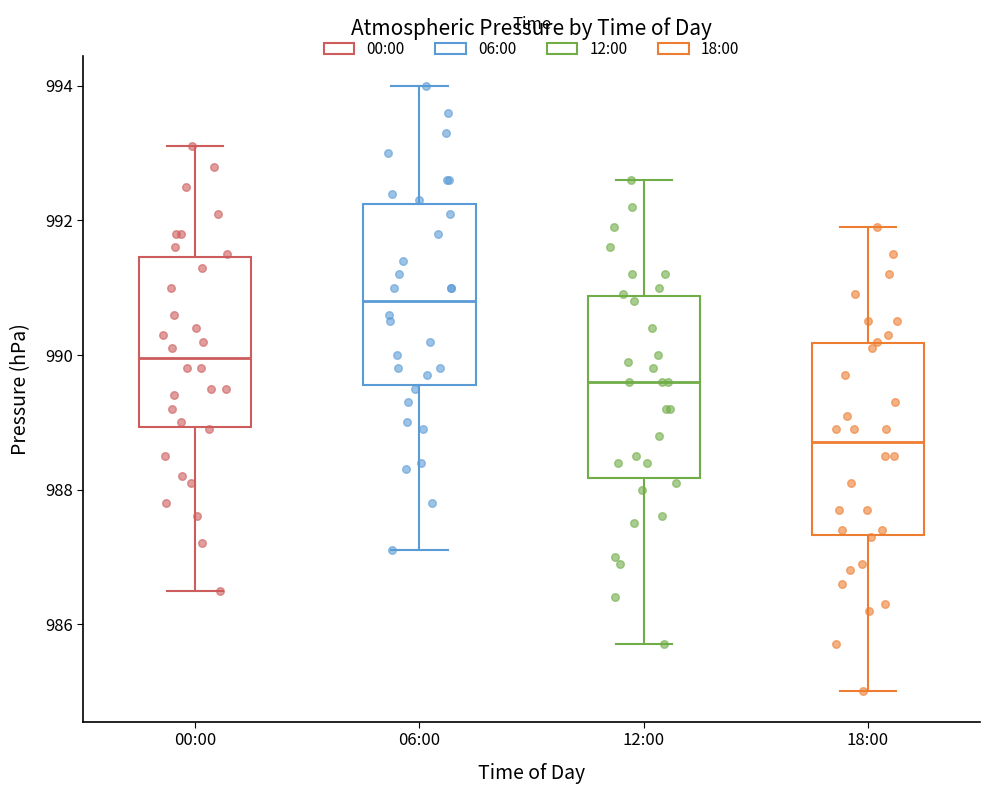

Which box has the highest median line?

06:00